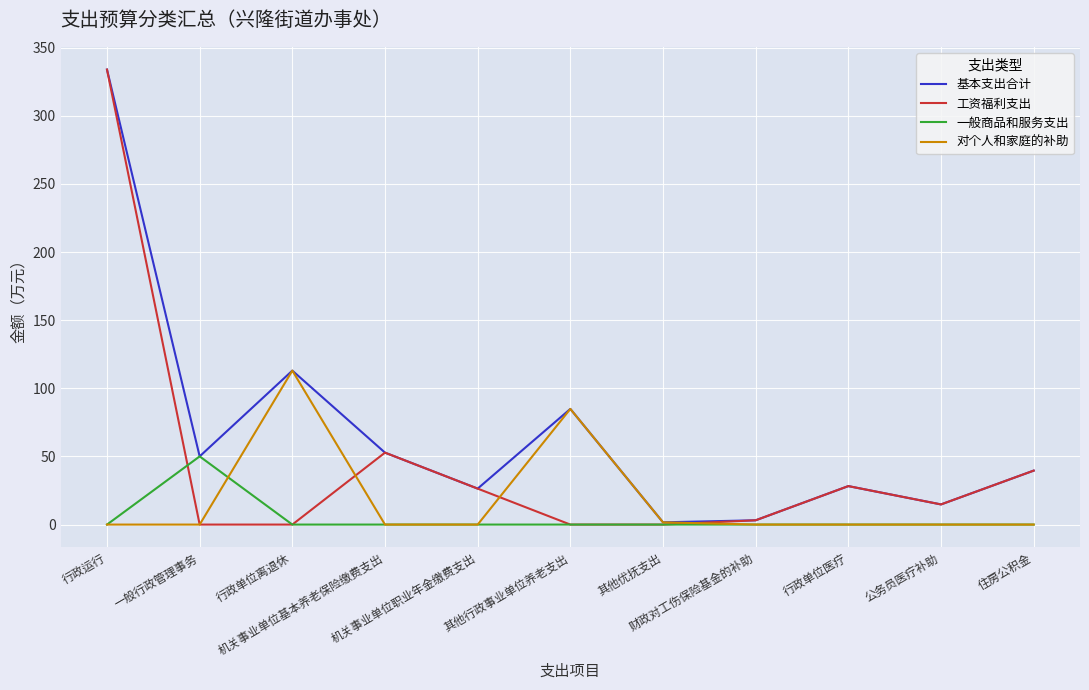

Which series has the largest total across all categories?

基本支出合计